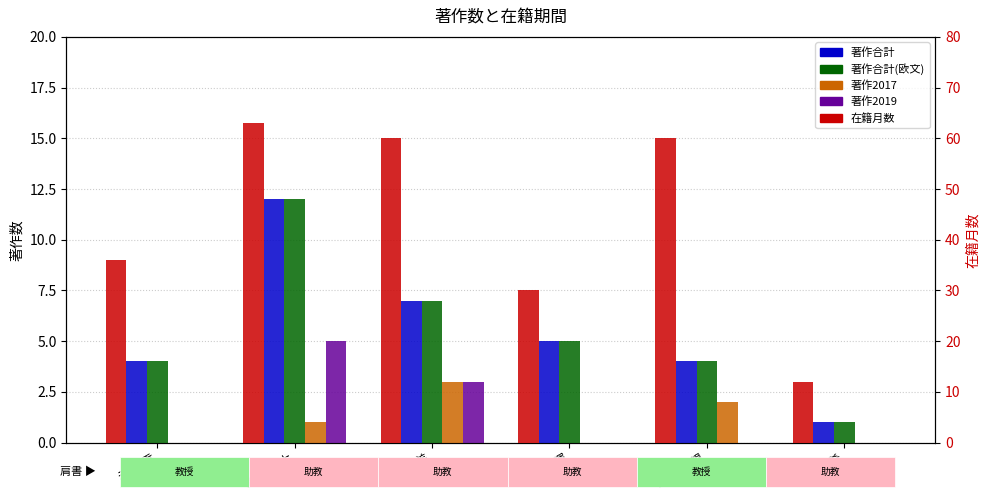

The value of 著作合計 at 伏見 太希 is 1. True or false?

True